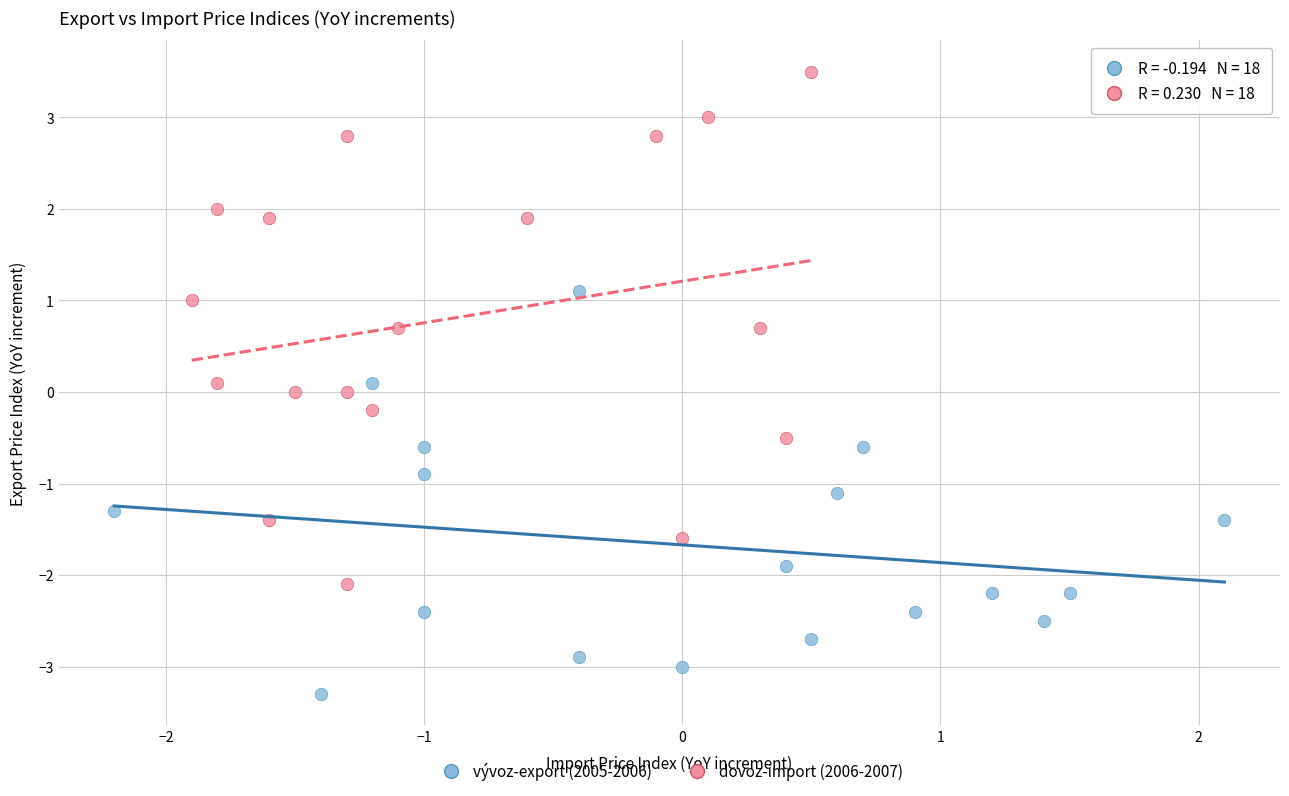

What are all the series names shown in the legend?

vývoz-export (2005-2006), dovoz-import (2006-2007)